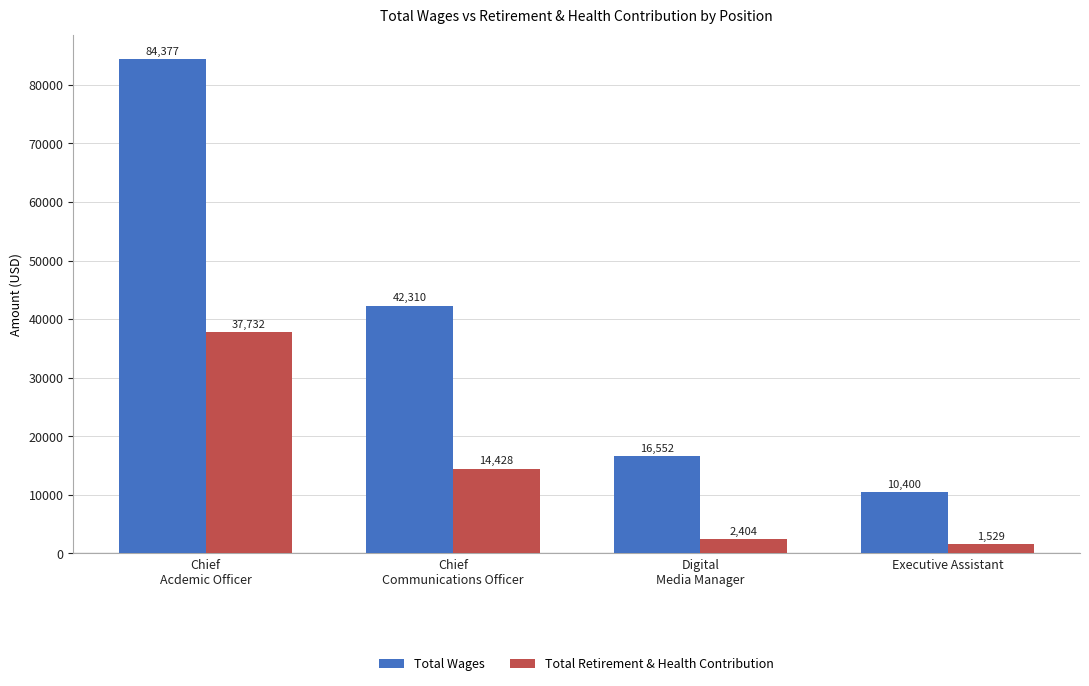

What is the sum of the Total Retirement & Health Contribution values at Chief
Acdemic Officer and Executive Assistant?

39261